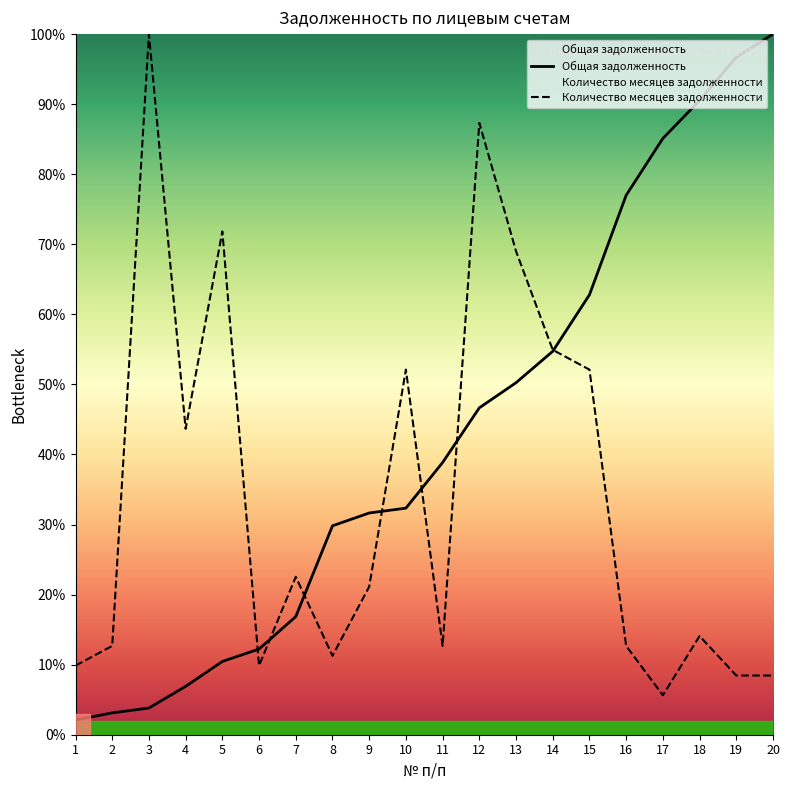

What is the value of the Количество месяцев задолженности point at the 15th from the left?

52.1